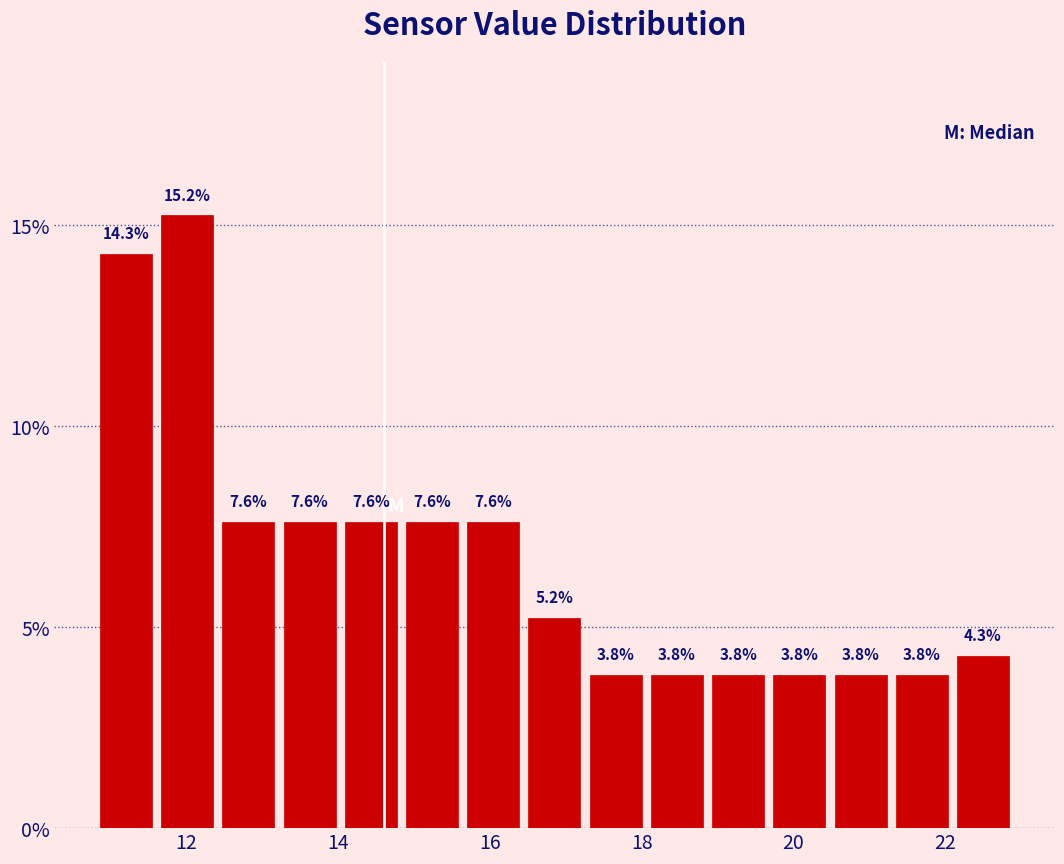

Reading left to right, transcribe this chart: for each bar, give the range it covers on the x-axis and its height. The bar edges are not printed on the chart, so give them approximately, as read against the axis.

10.8 to 11.6: 14.3
11.6 to 12.4: 15.2
12.4 to 13.2: 7.6
13.2 to 14.0: 7.6
14.0 to 14.8: 7.6
14.8 to 15.6: 7.6
15.6 to 16.4: 7.6
16.4 to 17.2: 5.2
17.2 to 18.0: 3.8
18.0 to 18.8: 3.8
18.8 to 19.6: 3.8
19.6 to 20.4: 3.8
20.4 to 21.2: 3.8
21.2 to 22.0: 3.8
22.0 to 23.0: 4.3